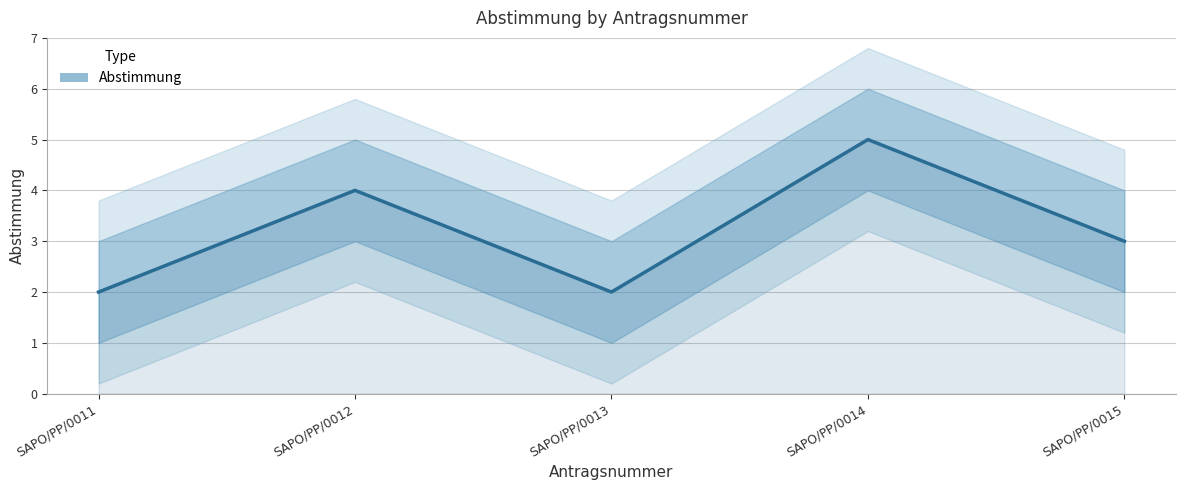

What is the average value?

3